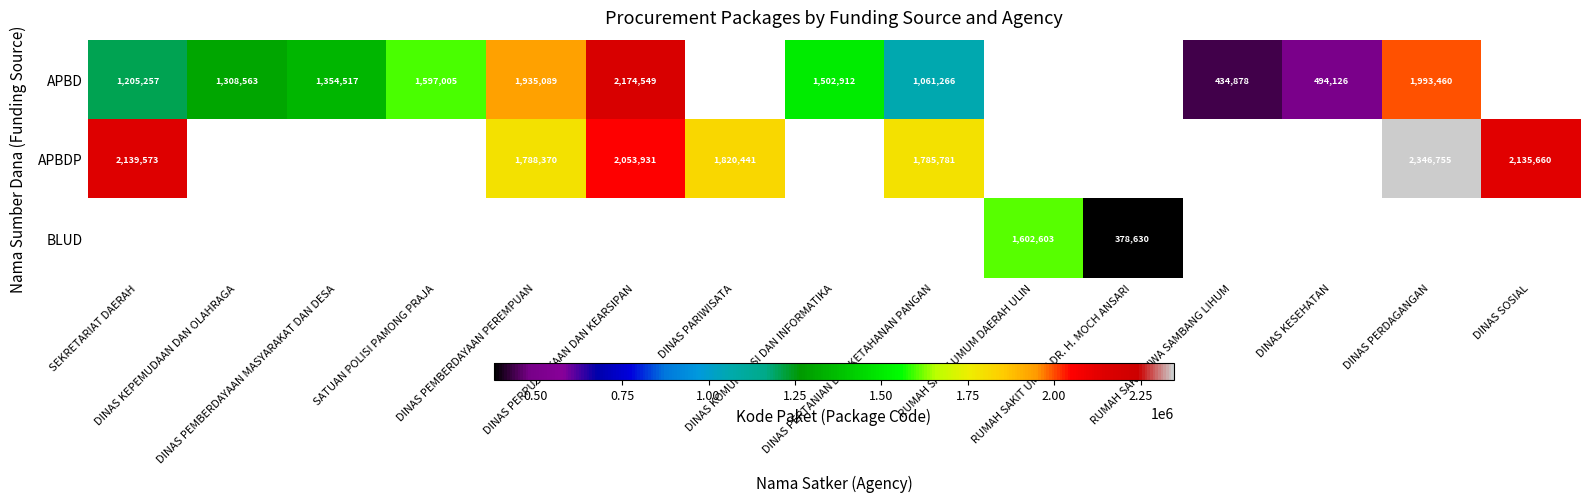

What is the smallest value displayed?

378630.0